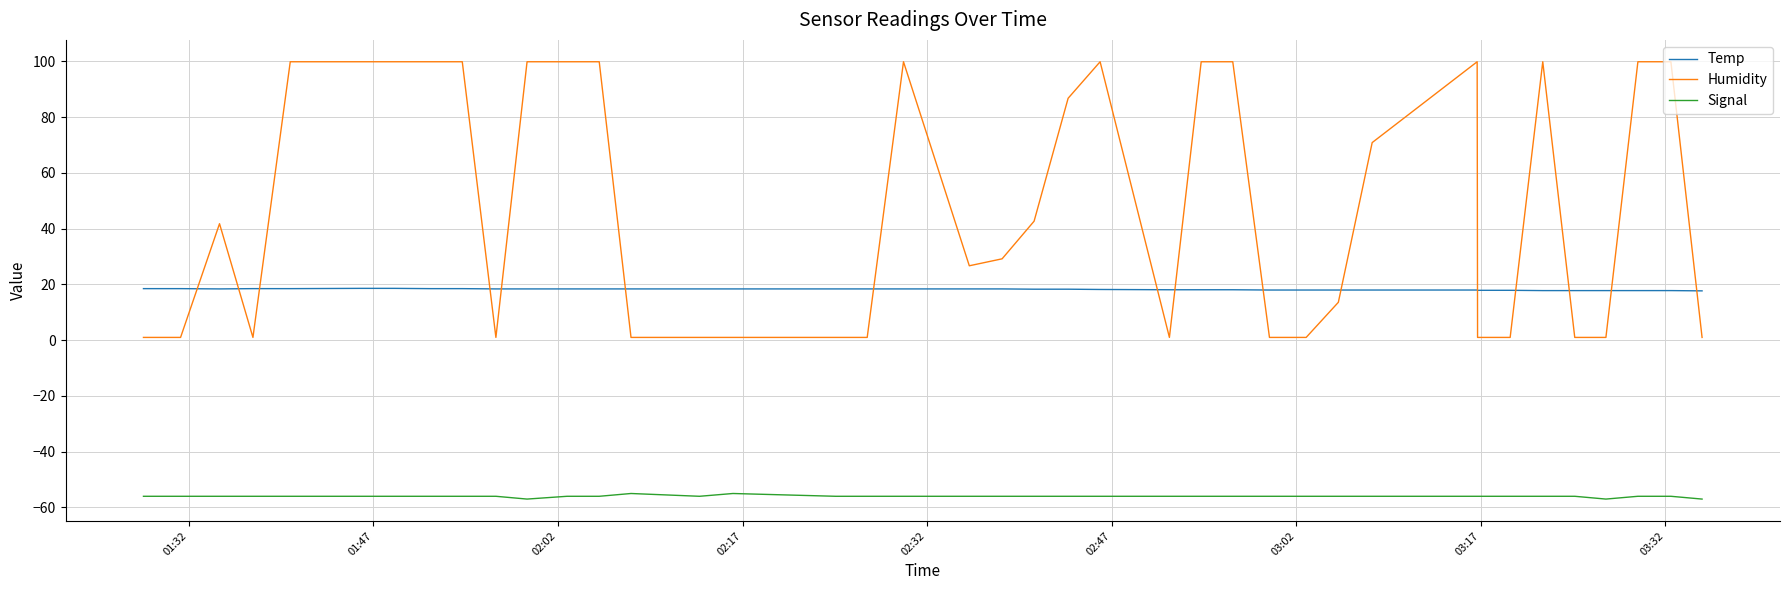

What is the maximum value for Signal?

-55.0